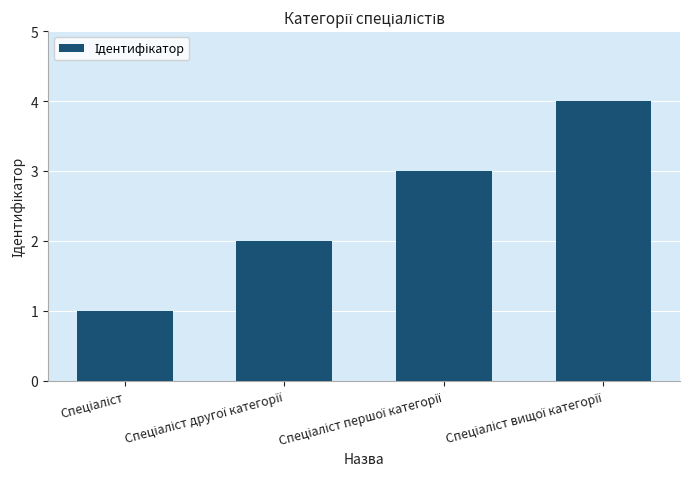

What is the value of the 1st bar from the left?

1